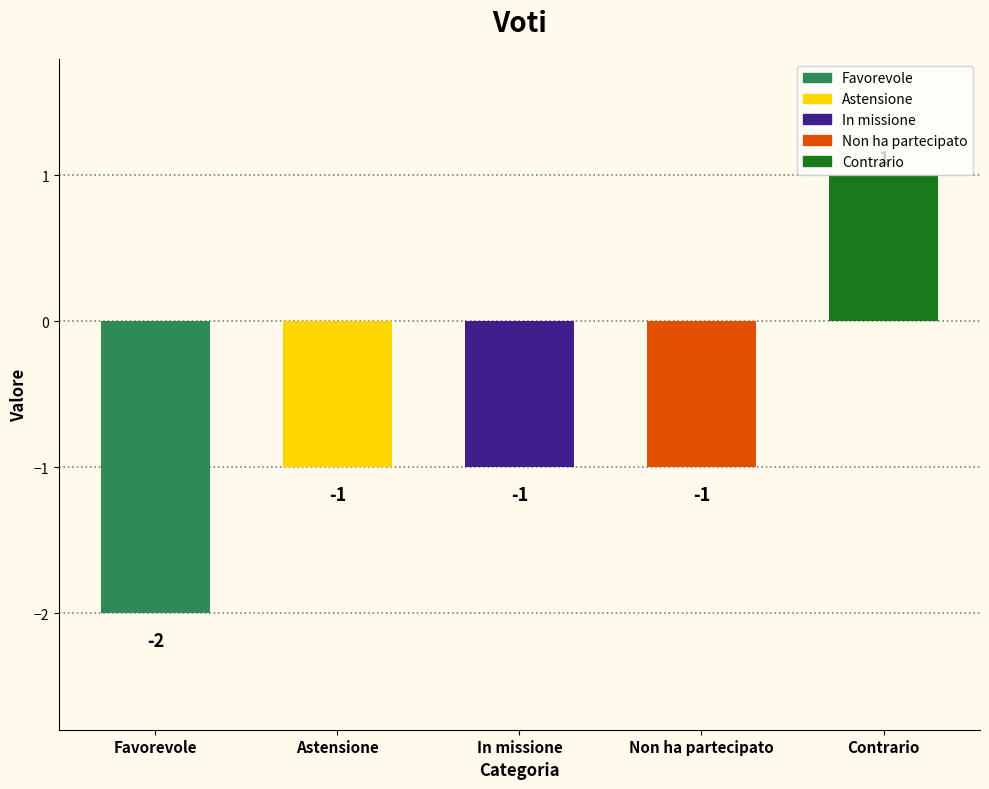

Reading right to left, what are all the values shown in this chart?

Contrario=1	Non ha partecipato=-1	In missione=-1	Astensione=-1	Favorevole=-2